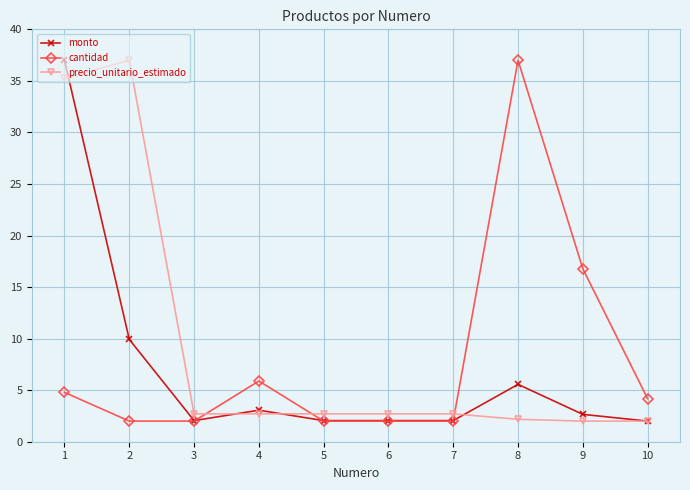

Where is the first local maximum for cantidad?

4